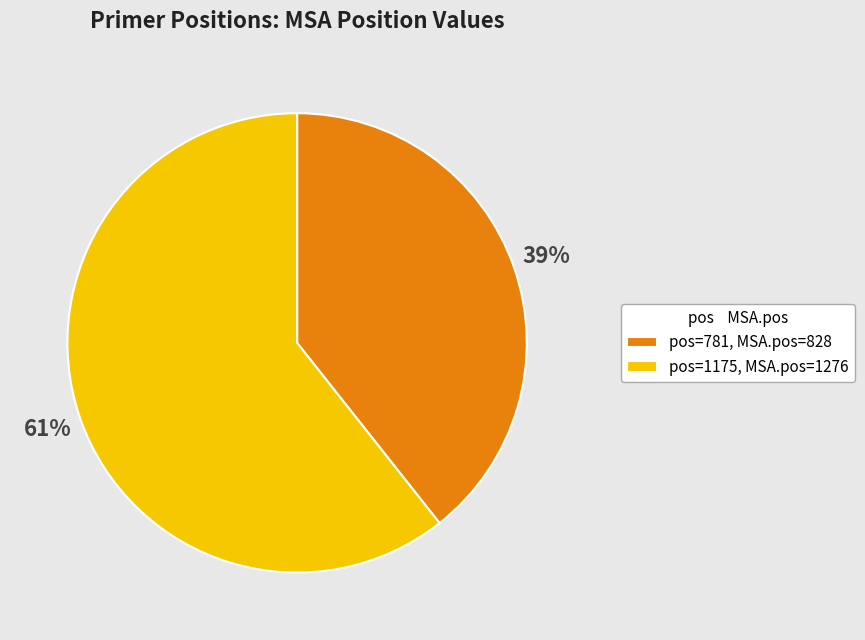

How many slices are in this pie chart?

2